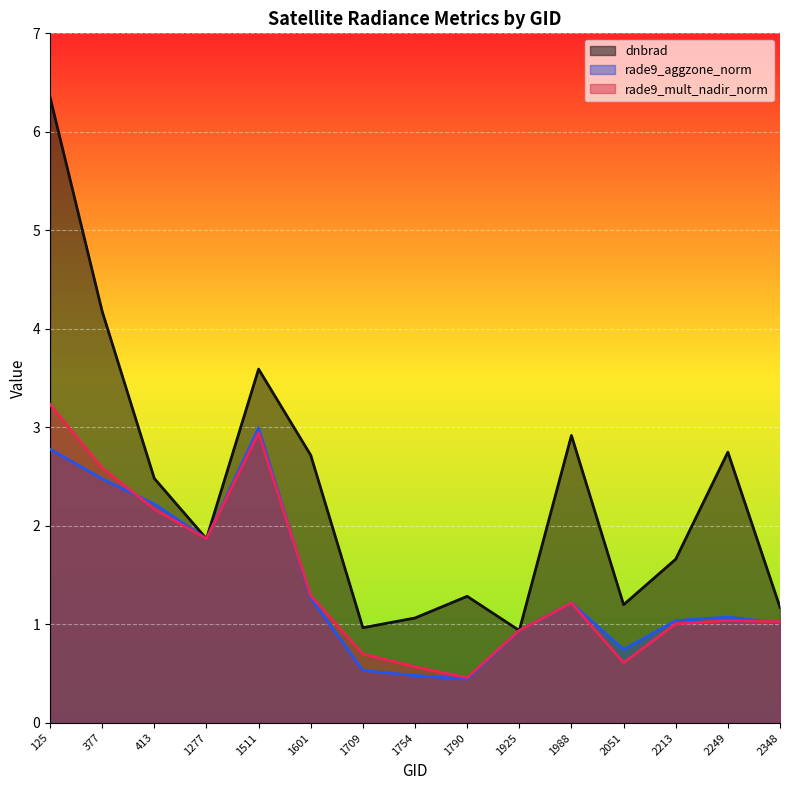

What is the value of the dnbrad point at the 7th from the left?

1.0